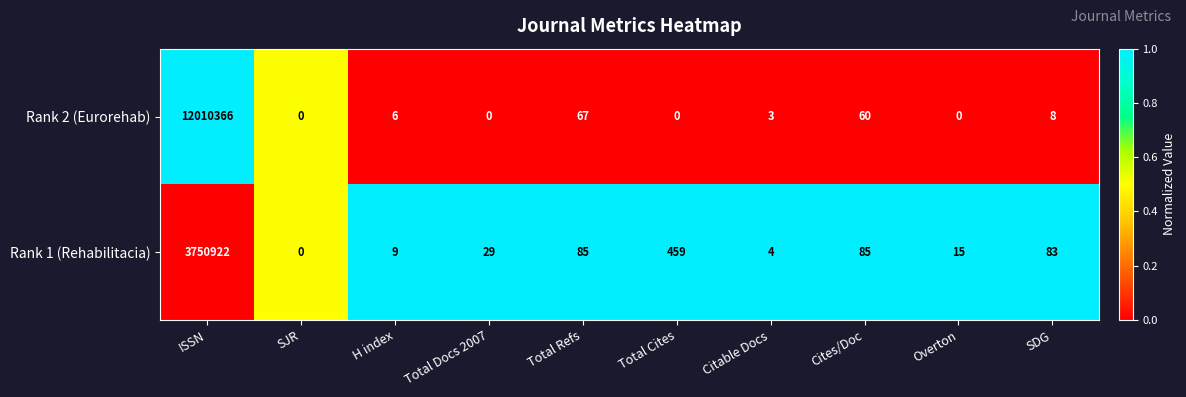

Reading left to right, transcribe all the data shown in this chart.

Rank 2 (Eurorehab): 12010366	0	6	0	67	0	3	60	0	8
Rank 1 (Rehabilitacia): 3750922	0	9	29	85	459	4	85	15	83